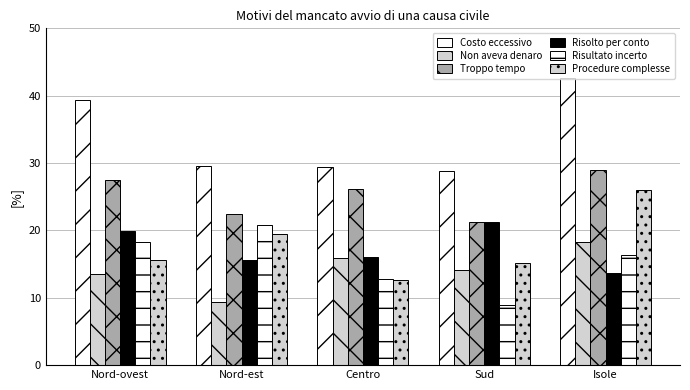

How many bars are there in each group?

6